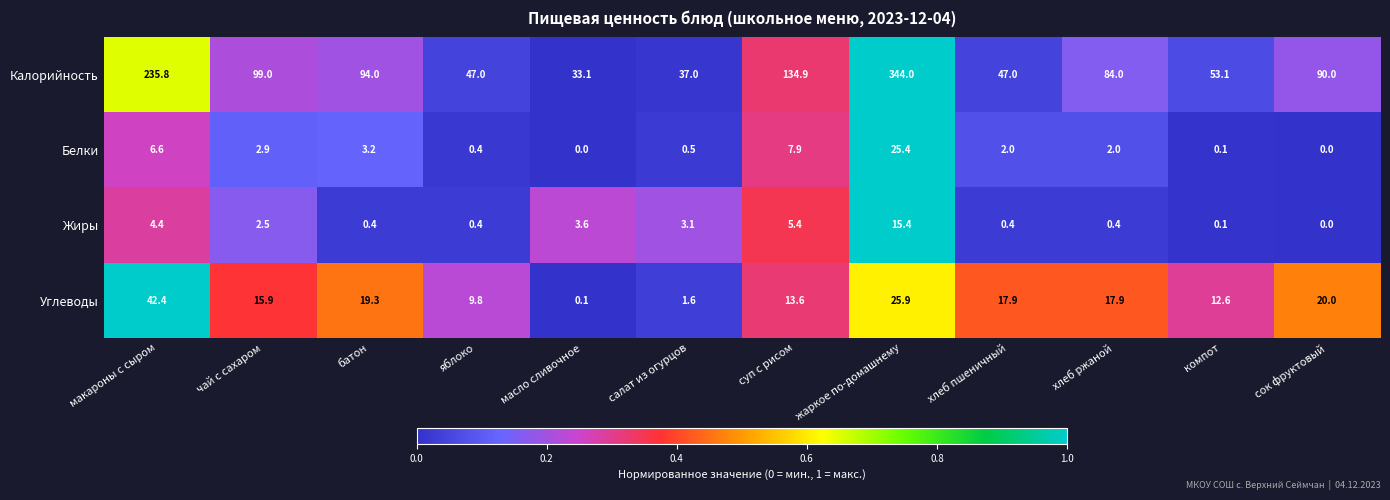

Where does the Жиры series first go above 2?

макароны с сыром